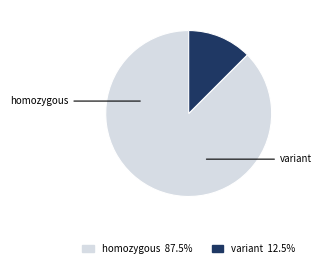

Is there any slice that represents more than half of the pie?

Yes